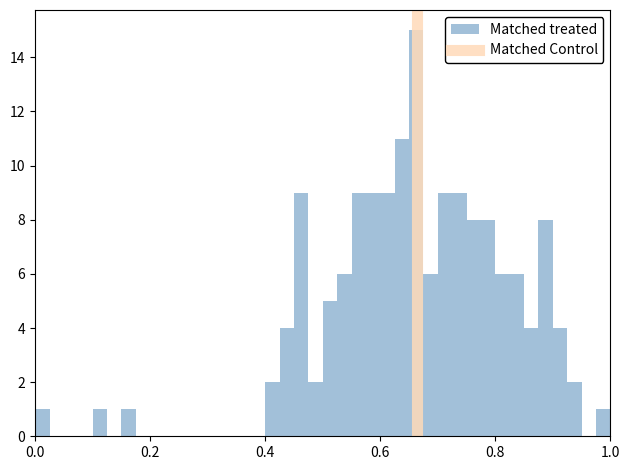

Around what value on the x-axis is the tallest bar? Give the approximate position of its centre, as read against the axis.

0.66